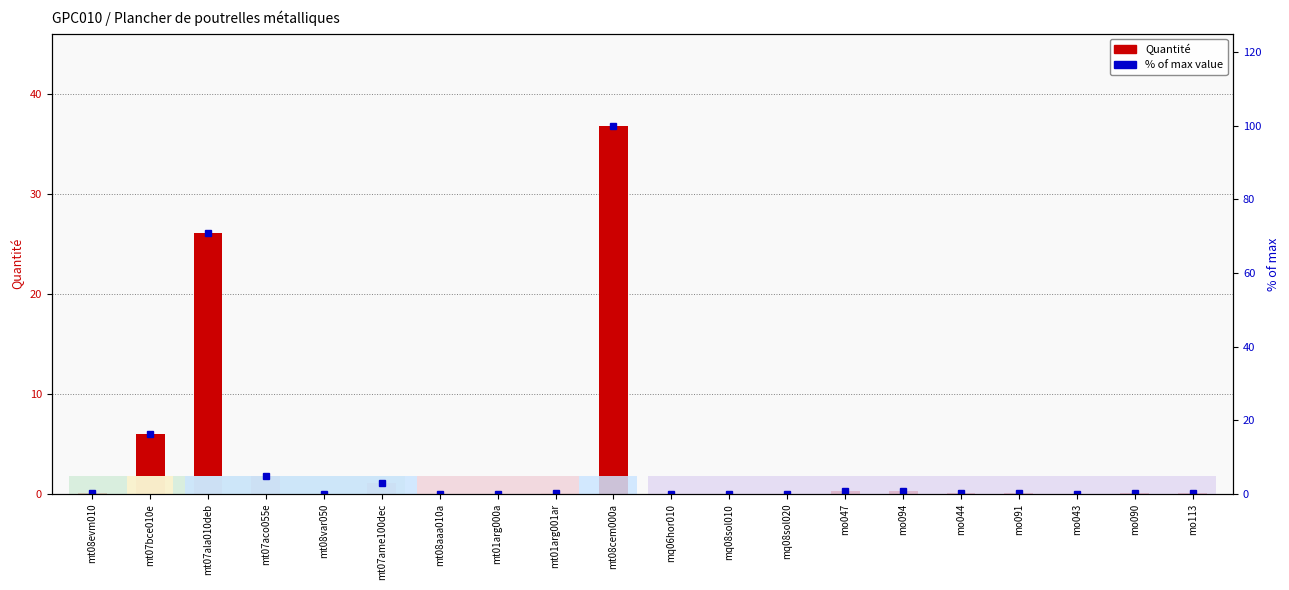

Which has a higher value, mt01arg001ar or mt08evm010?

mt08evm010